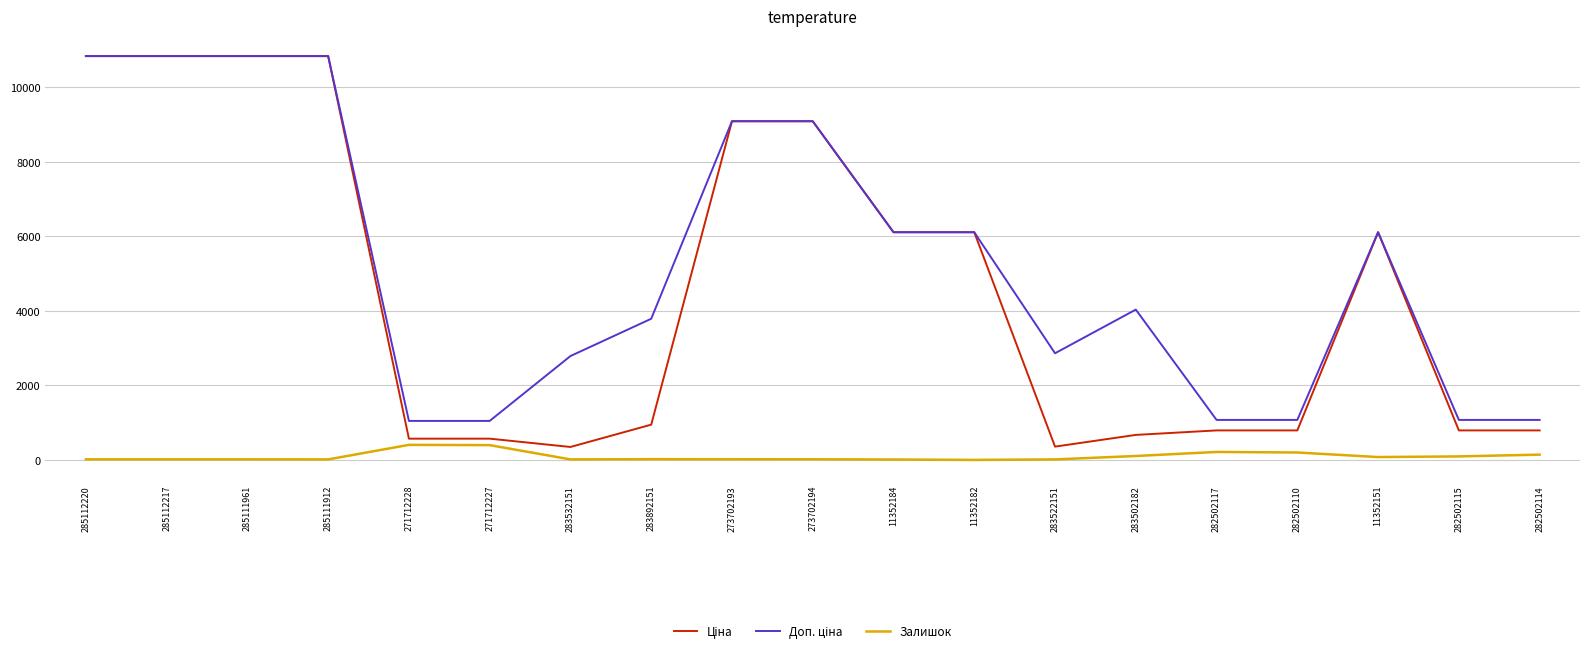

What is the greatest value displayed?

10840.1